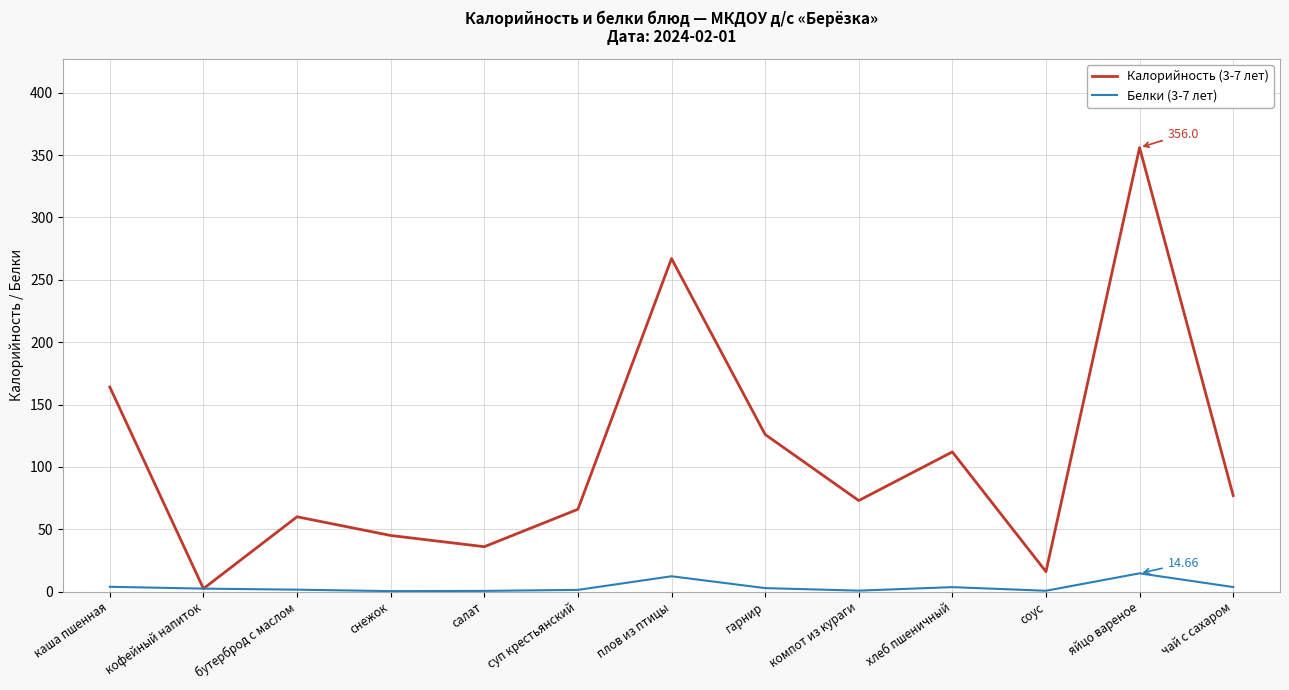

What value does the Белки (3-7 лет) series have at яйцо вареное?

14.7